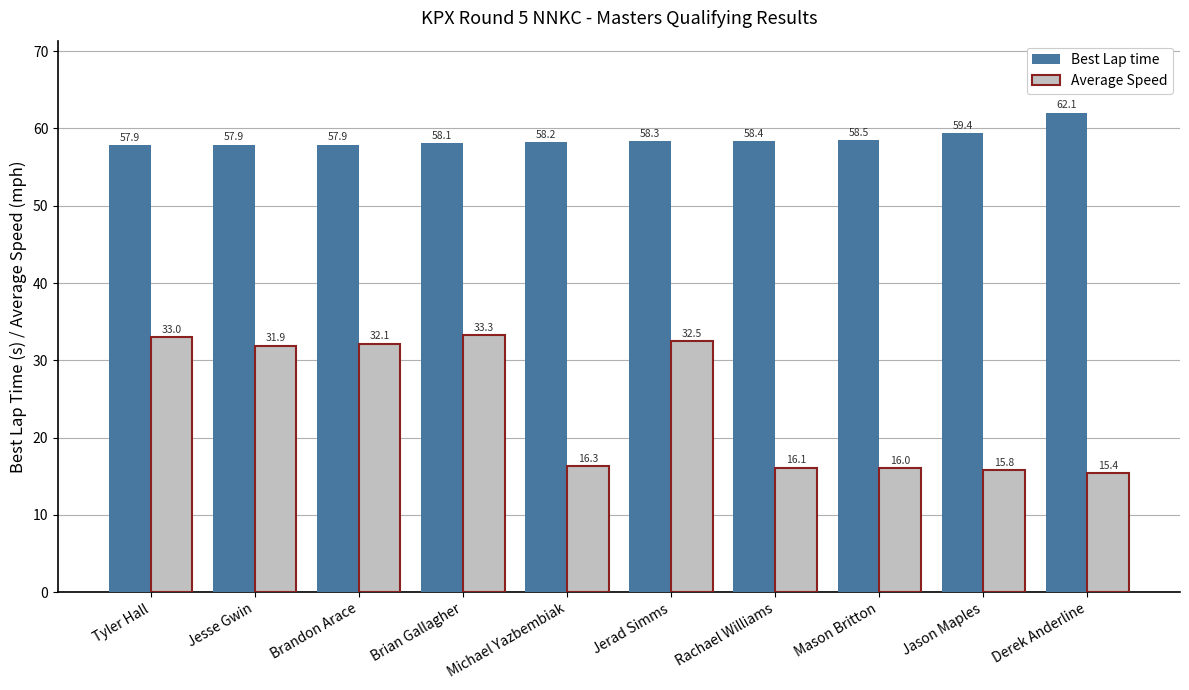

What is the smallest value displayed?

15.4